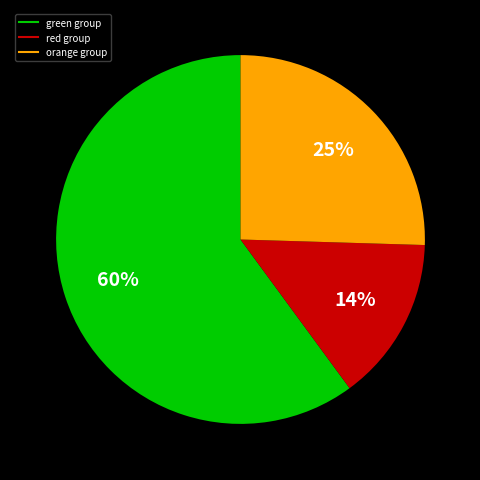

Does any single category account for the majority?

Yes